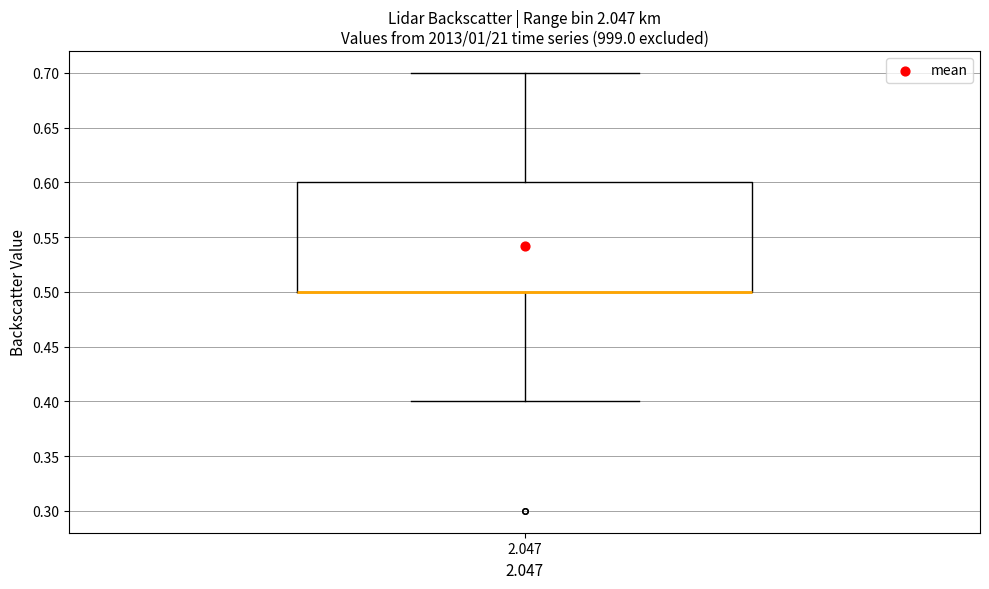

Transcribe this box plot: give where the median line is, the range the box spans, and where the two whiskers end, as read against the y-axis. The values are not printed on the chart, so give them approximately, as read against the axis.

median 0.5 (drawn on the box's lower edge), box 0.5 to 0.6, whiskers 0.4 to 0.7